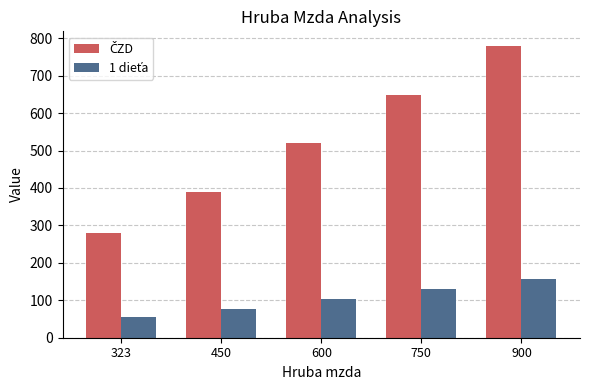

Are the bars horizontal?

No